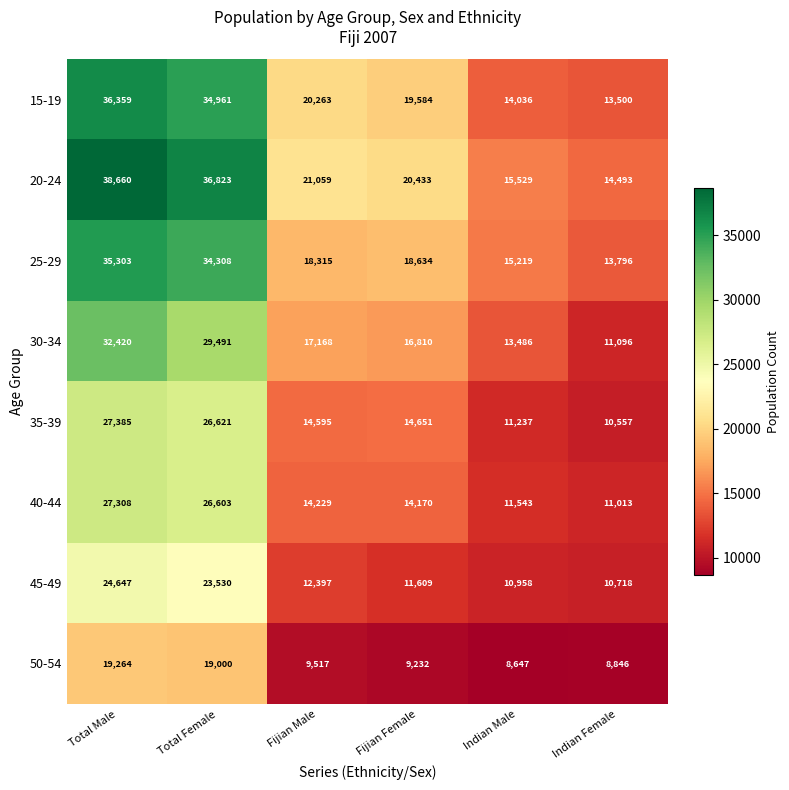

What value does the 30-34 series have at Total Female?

29491